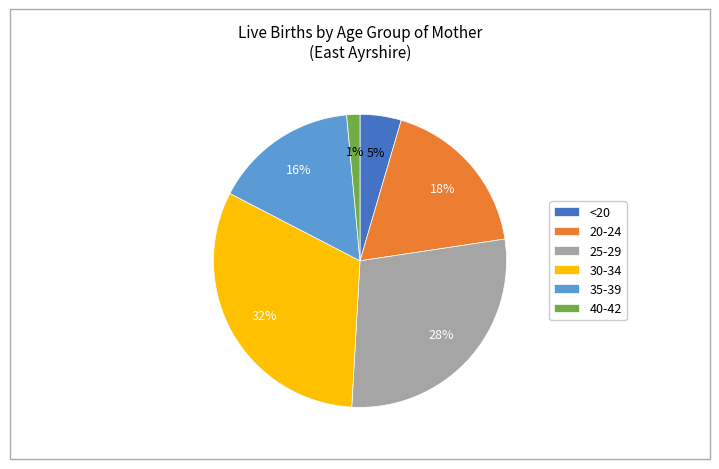

To the nearest percent, what is the average slice percentage?

17%